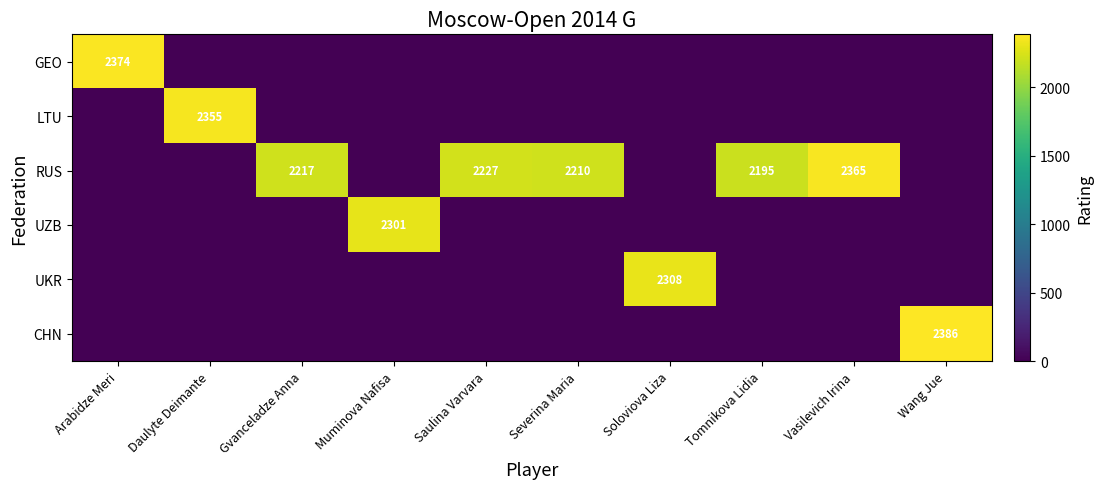

Which category has the lowest value across all series?

Daulyte Deimante